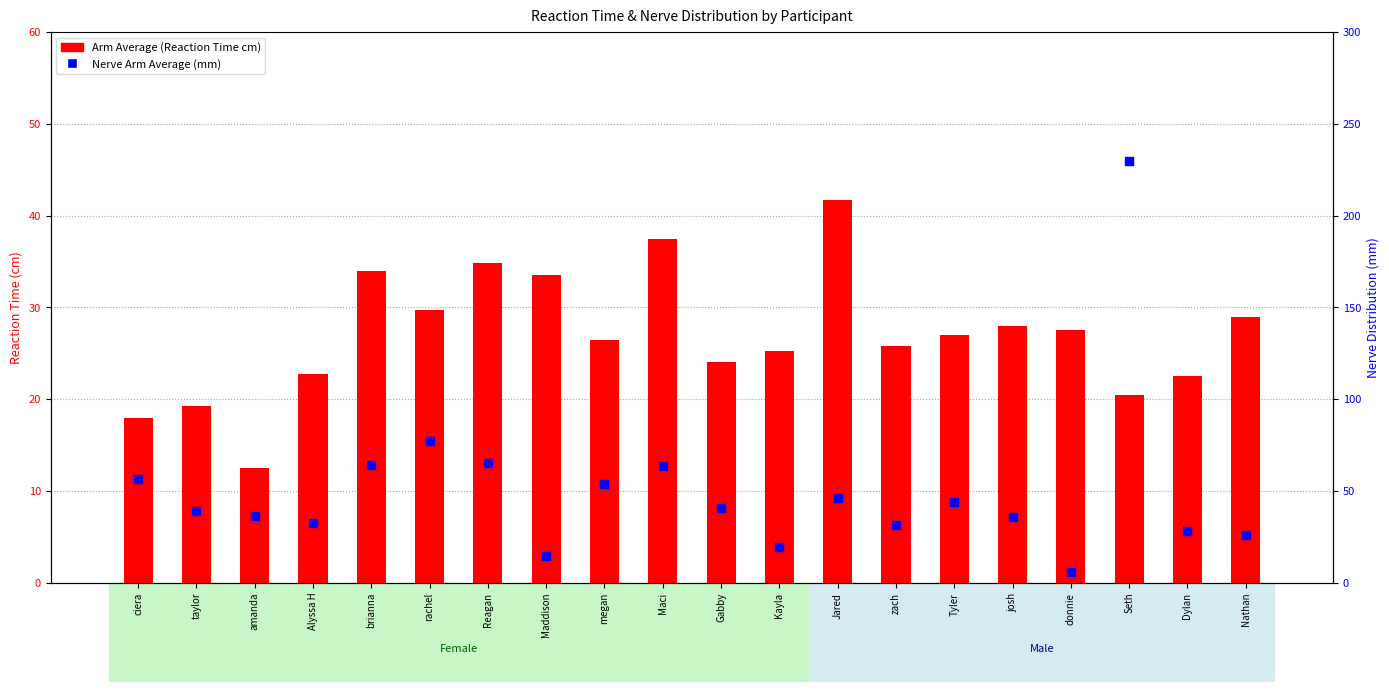

Which series has the largest Y range (max minus min)?

Nerve Arm Average (mm)